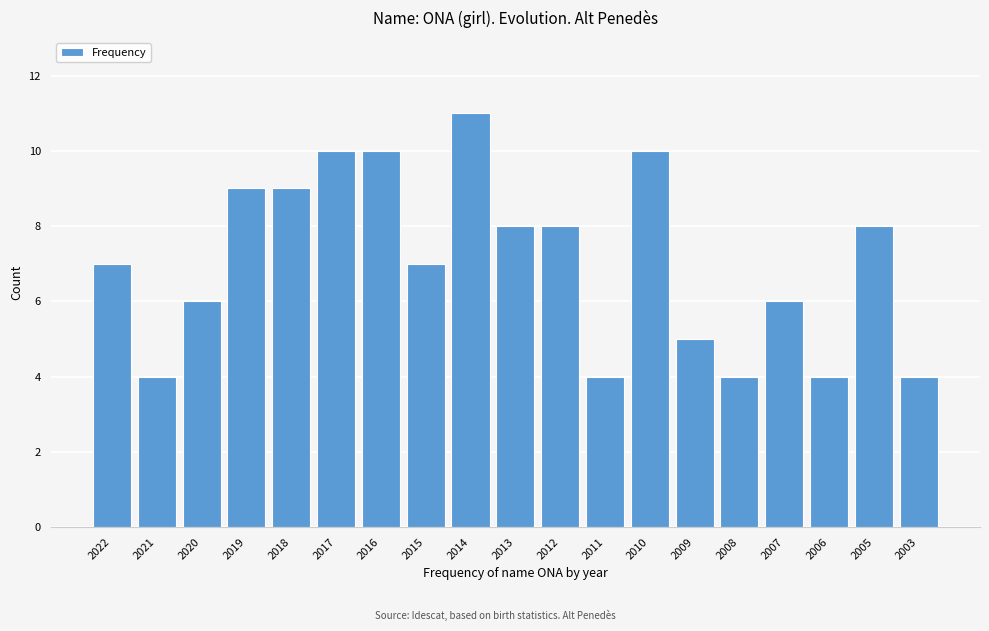

Reading left to right, what are all the values shown in this chart?

7	4	6	9	9	10	10	7	11	8	8	4	10	5	4	6	4	8	4